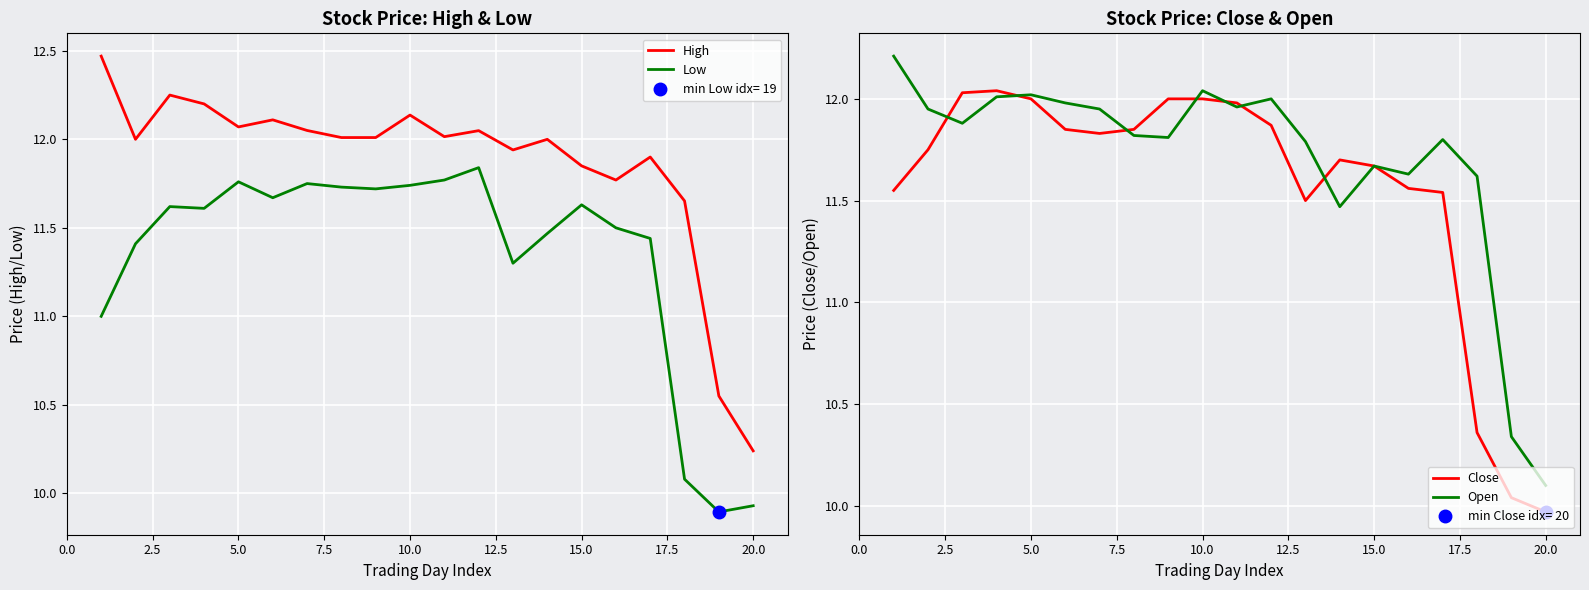

True or false: Low and High cross at least once.

False